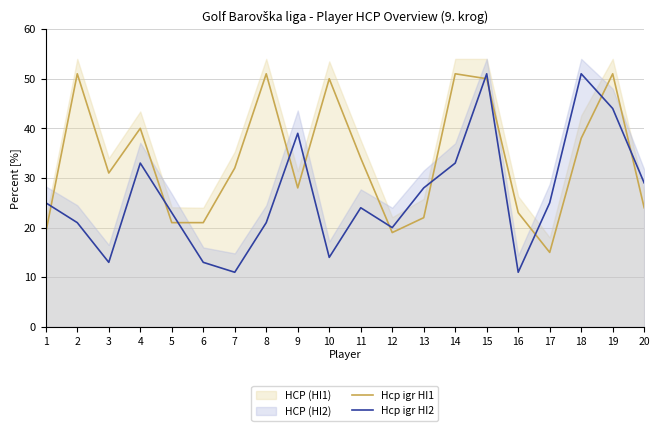

List the labels in order of Hcp igr HI1 value, smallest first.

17, 1, 12, 5, 6, 13, 16, 20, 9, 3, 7, 11, 18, 4, 10, 15, 2, 8, 14, 19